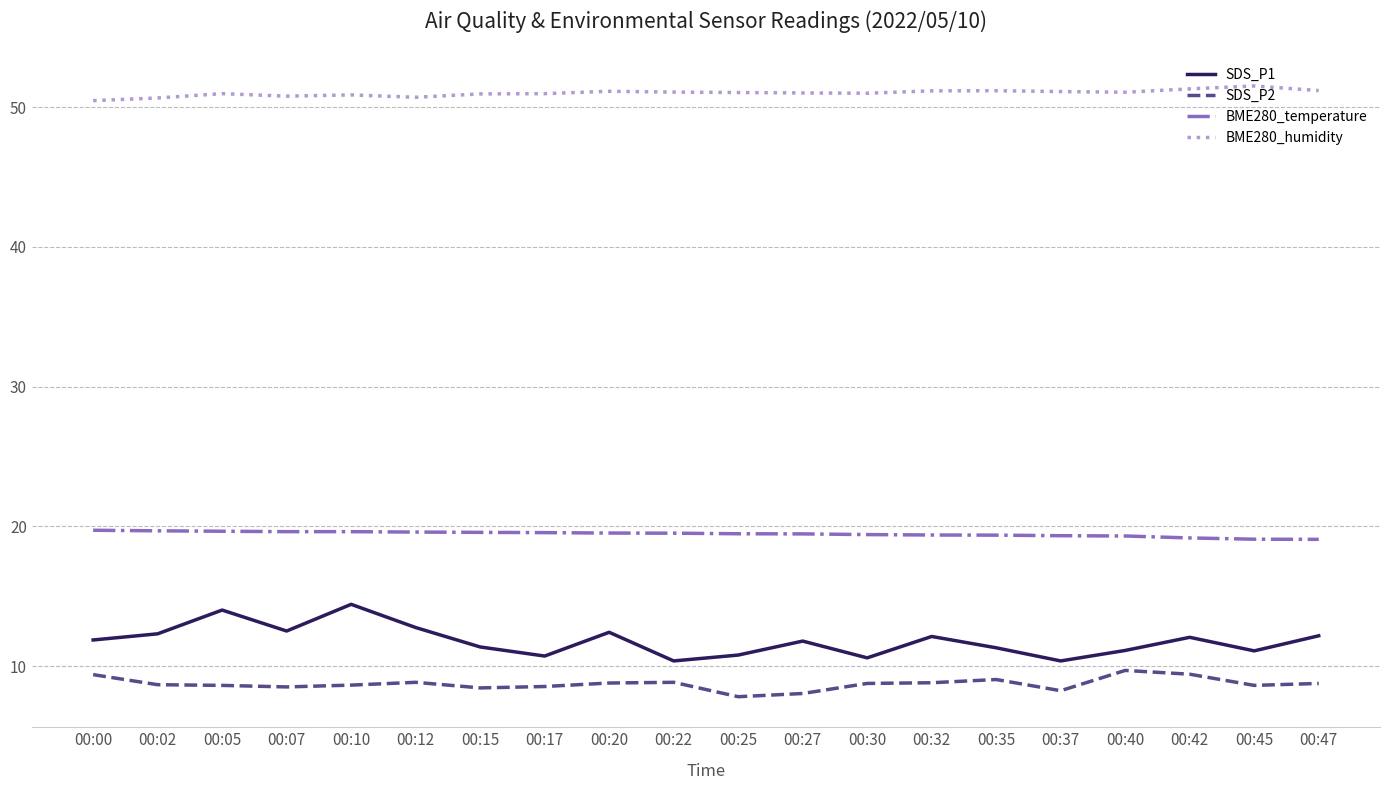

Is this an area chart (filled region under the line)?

No